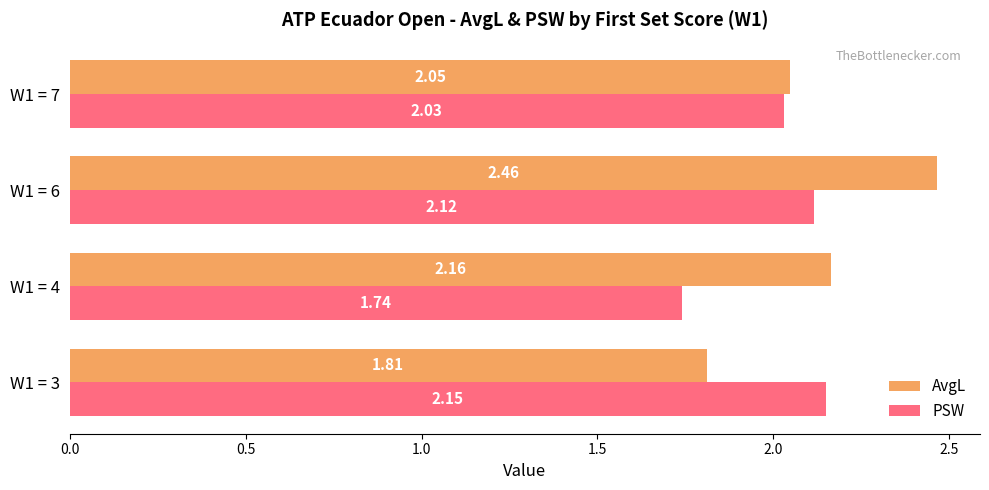

List the series in order of their overall mean, lowest first.

PSW, AvgL